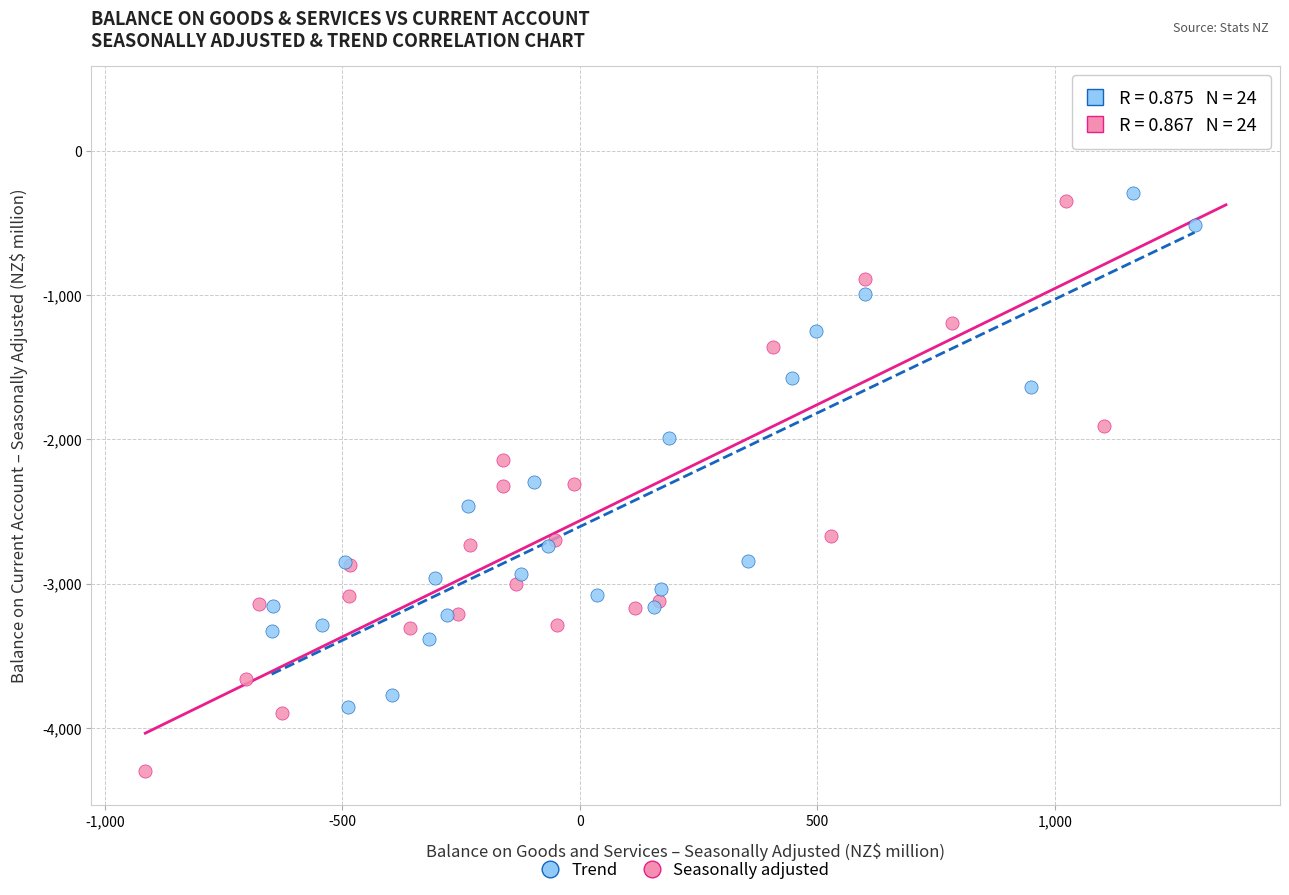

Which series has the widest spread of Y values?

Seasonally adjusted